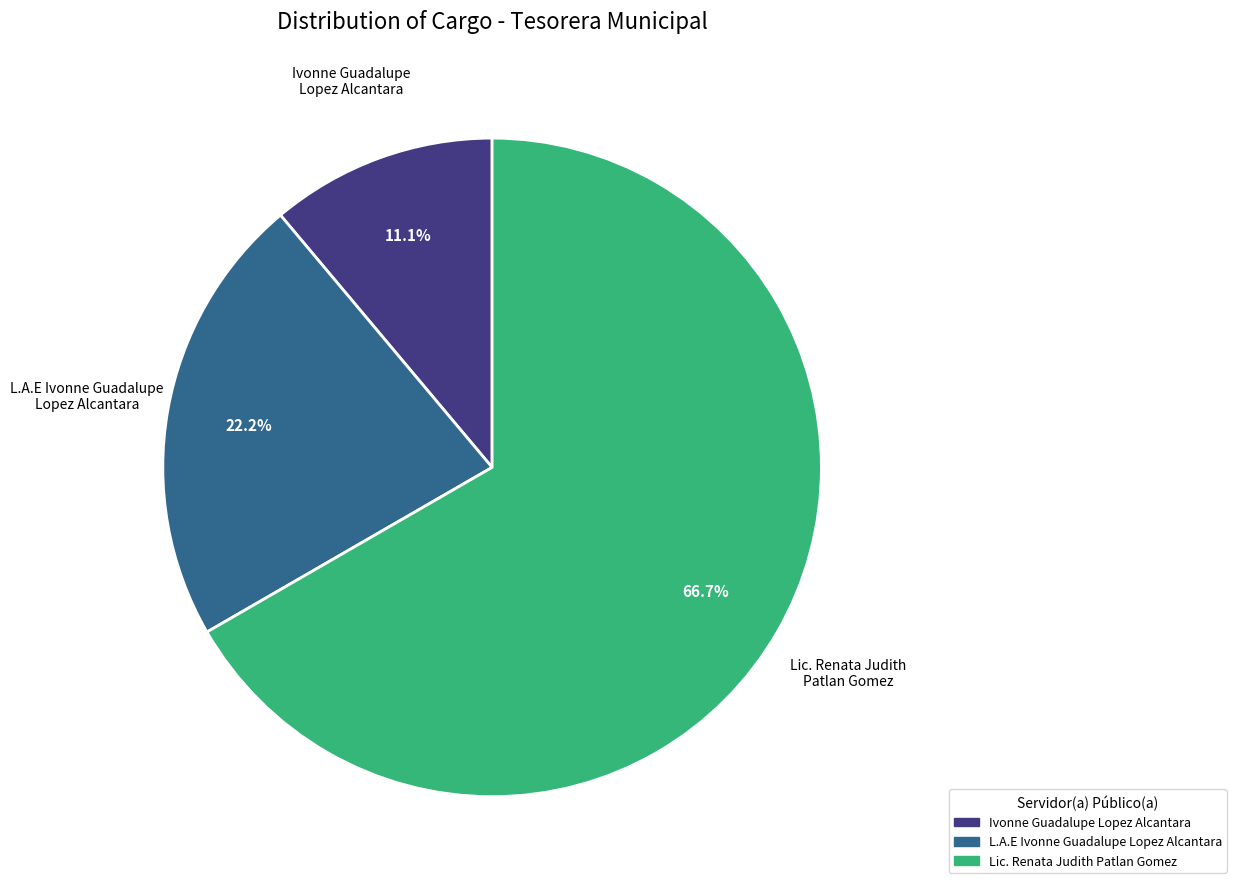

Which category has the smallest portion of the pie?

Ivonne Guadalupe Lopez Alcantara